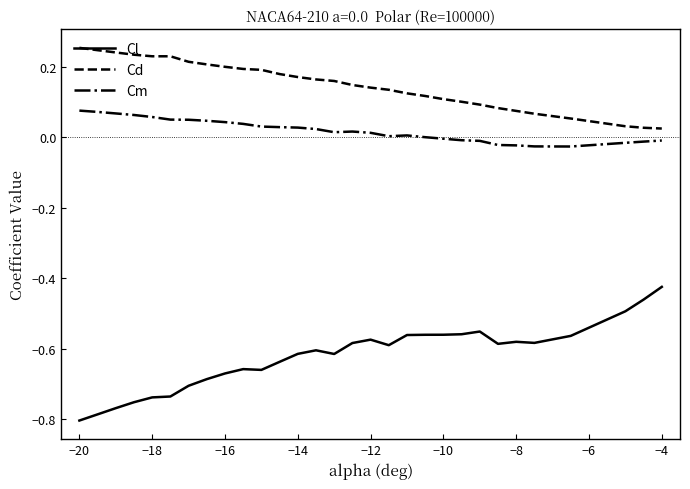

Which series has the largest total across all categories?

Cd